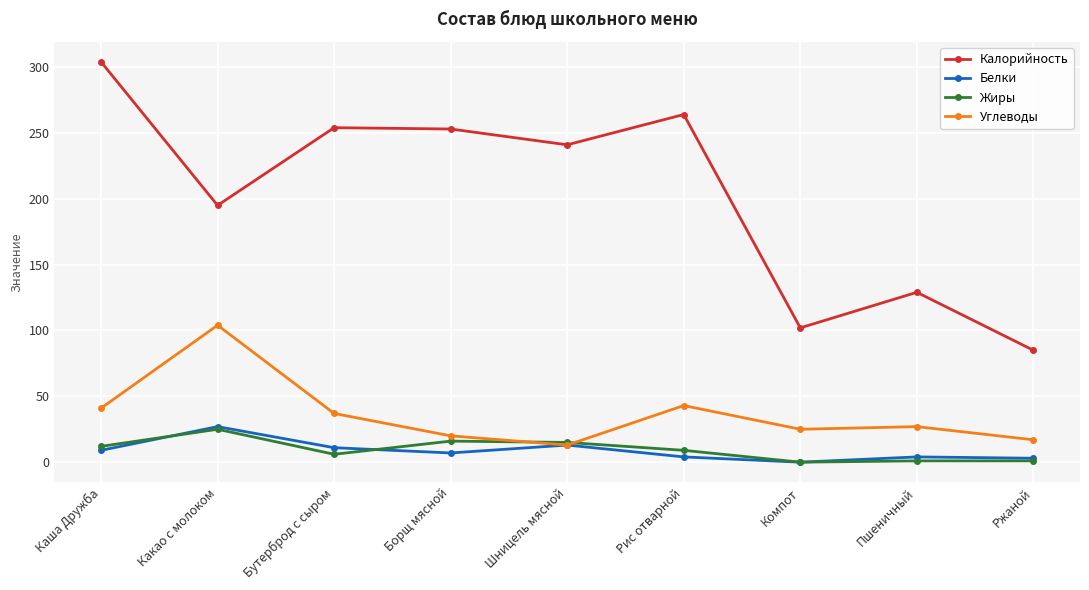

Which category has the lowest value in the Белки series?

Компот